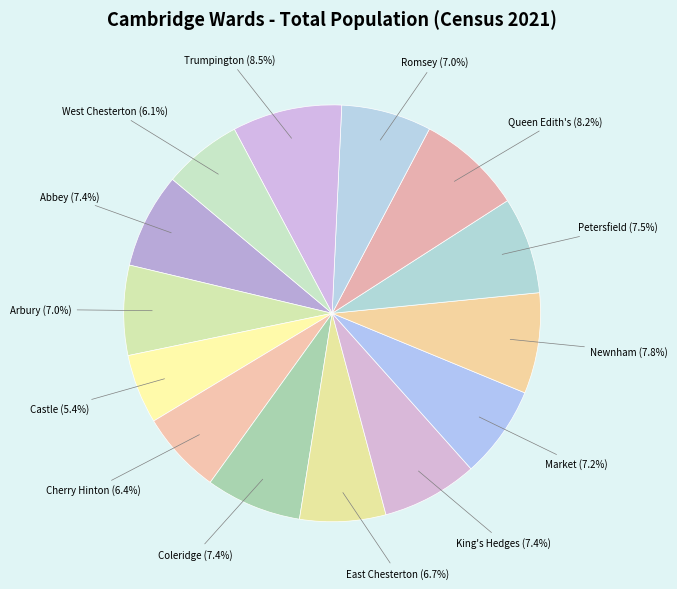

Count the number of slices in the pie.

14